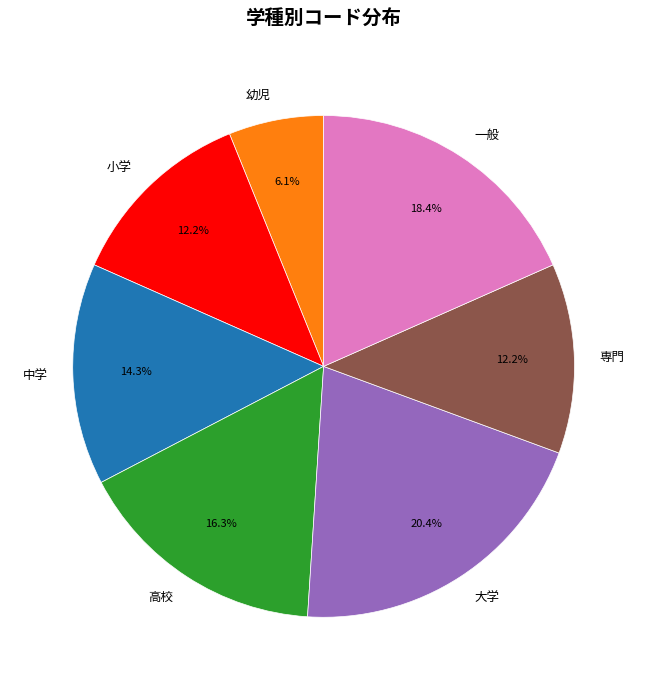

What is the ratio of the value at 大学 to the value at 一般?

1.1